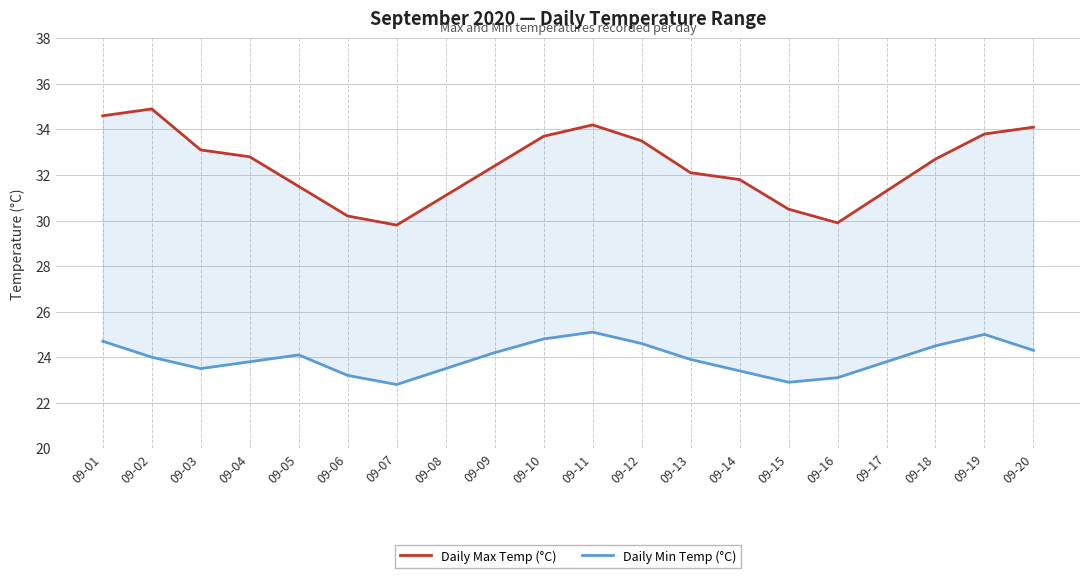

Is the value of Daily Min Temp (°C) at 09-10 greater than the value of Daily Max Temp (°C) at 09-16?

No